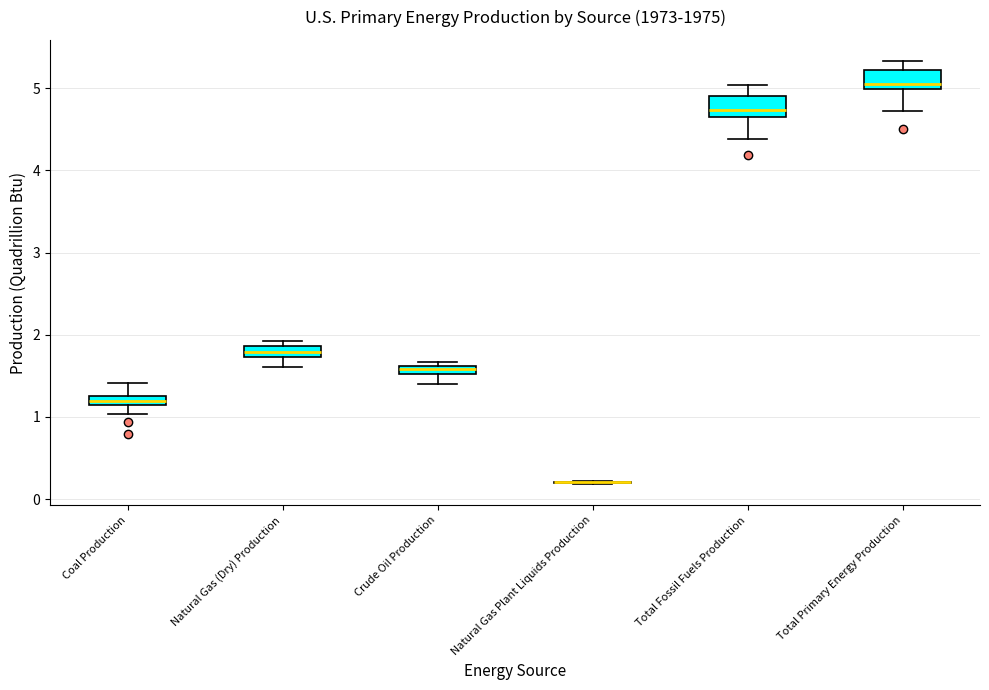

Where does the upper whisker of the box for Coal Production end on the y-axis? The values are not printed on the chart, so give them approximately, as read against the axis.

1.4